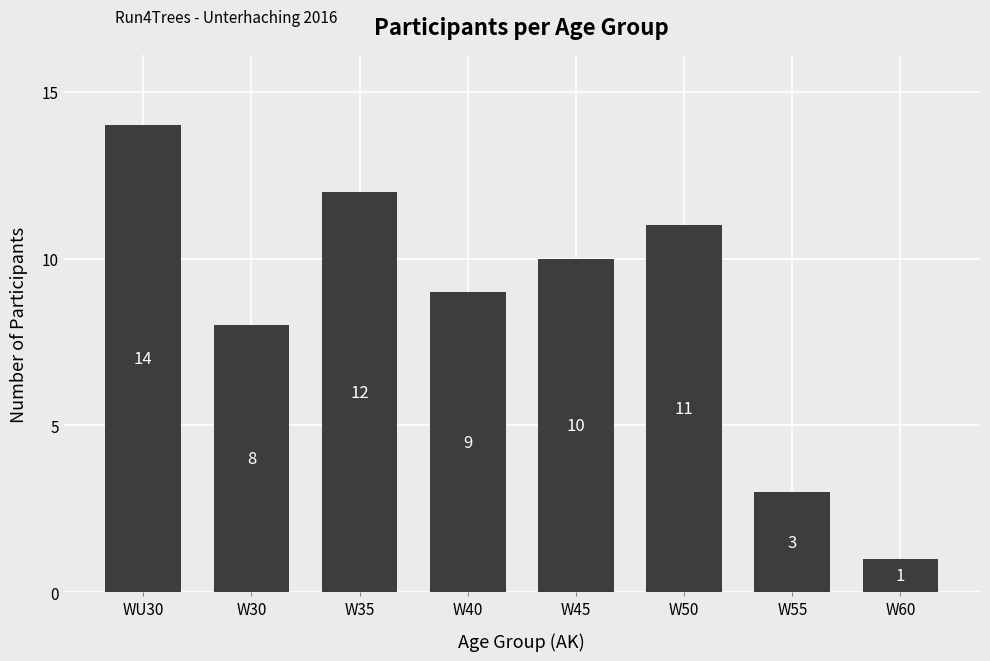

True or false: the data shows 3 at W35.

False